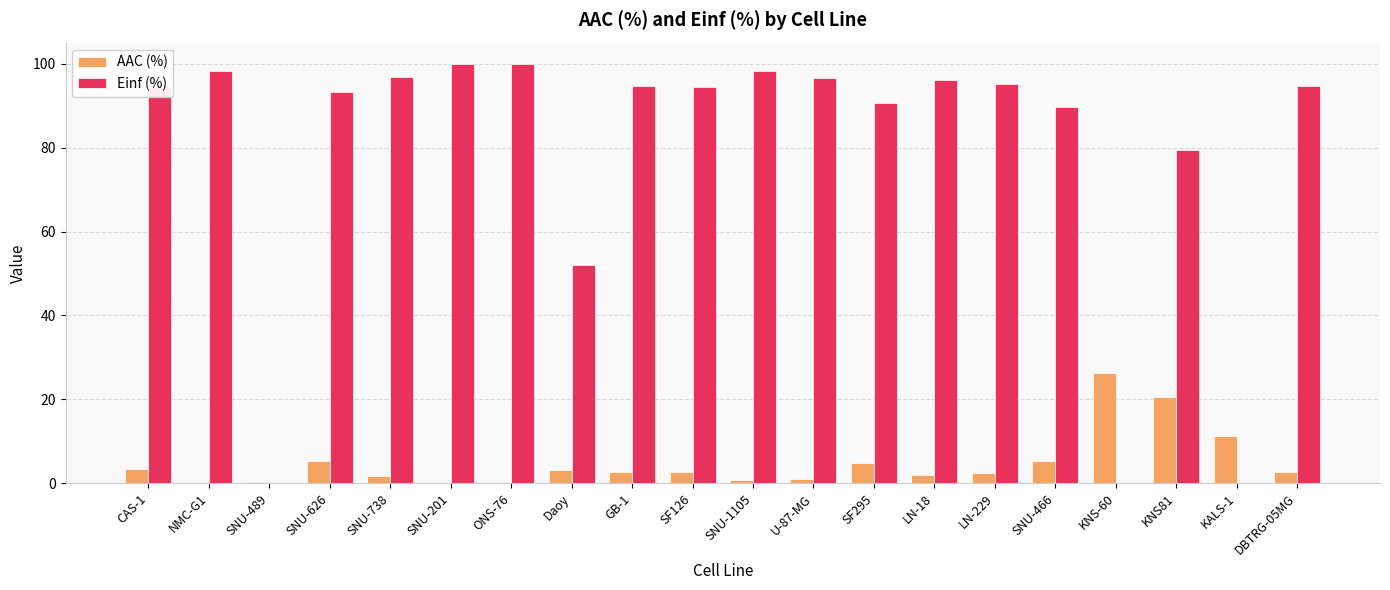

How many distinct data groups are displayed?

2